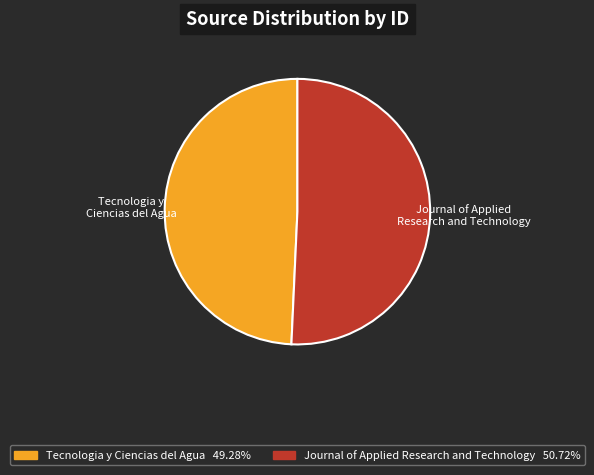

How many slices are in this pie chart?

2